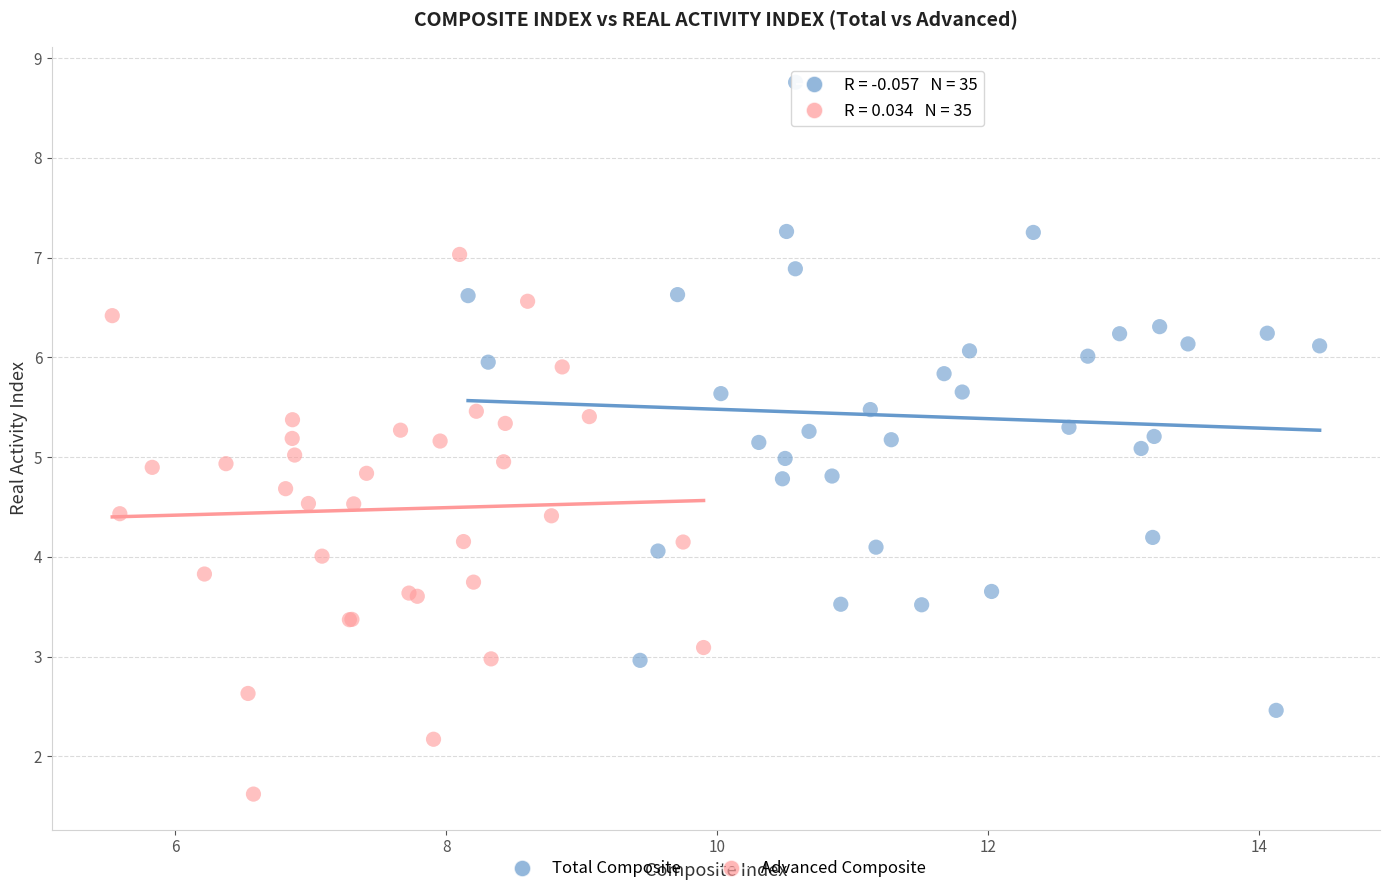

What are all the series names shown in the legend?

Total Composite, Advanced Composite